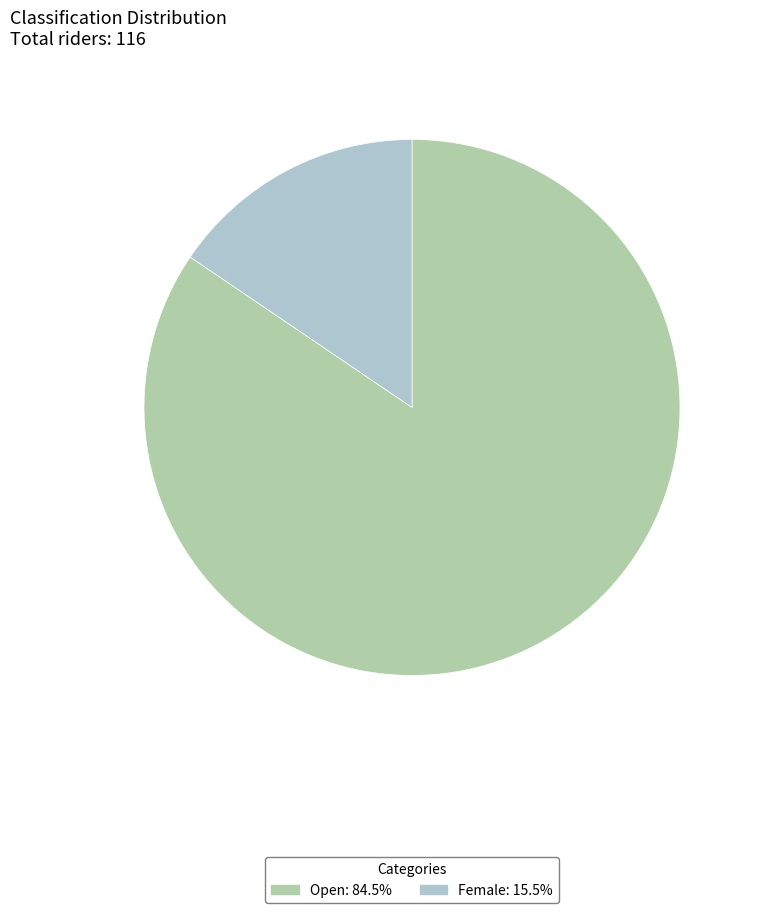

Combined, do Open: 84.5% and Female: 15.5% account for over 50%?

Yes